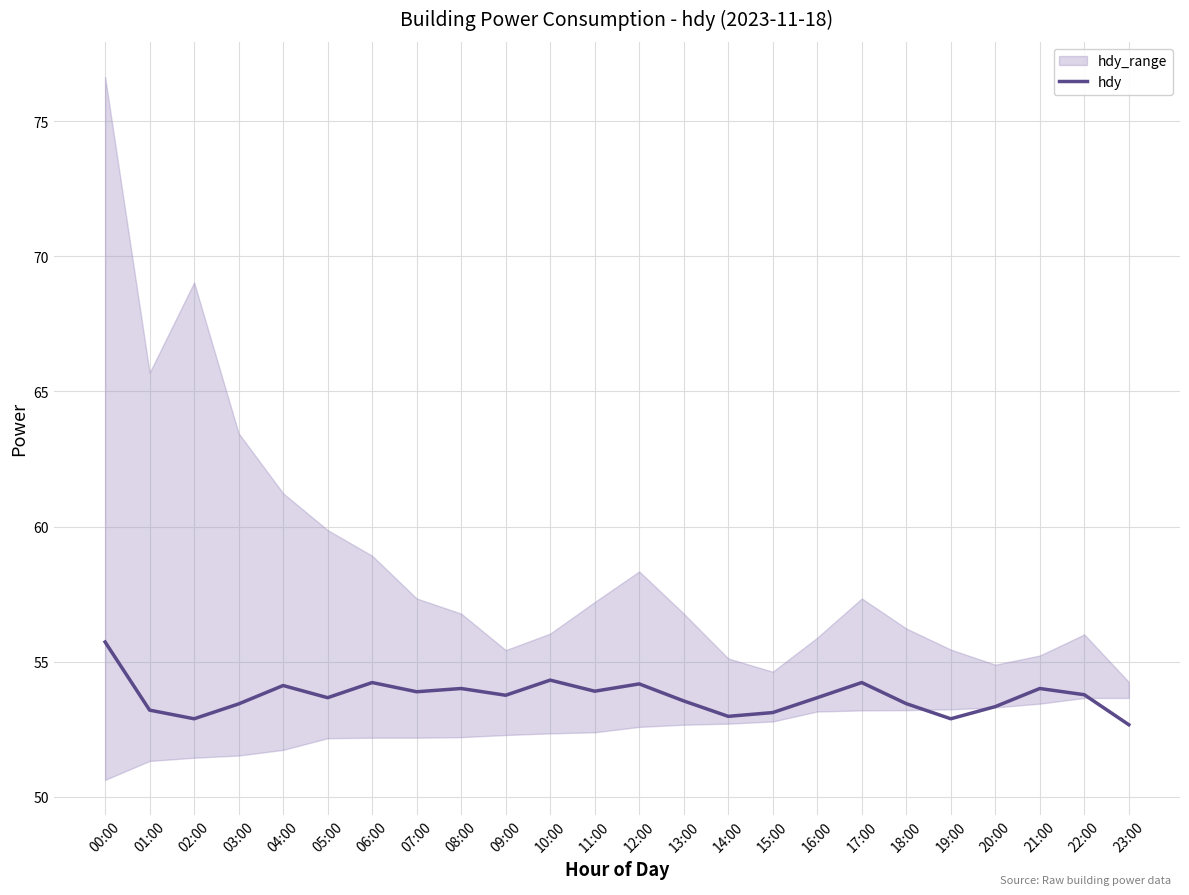

What is the value of the 12th point from the left?

53.9